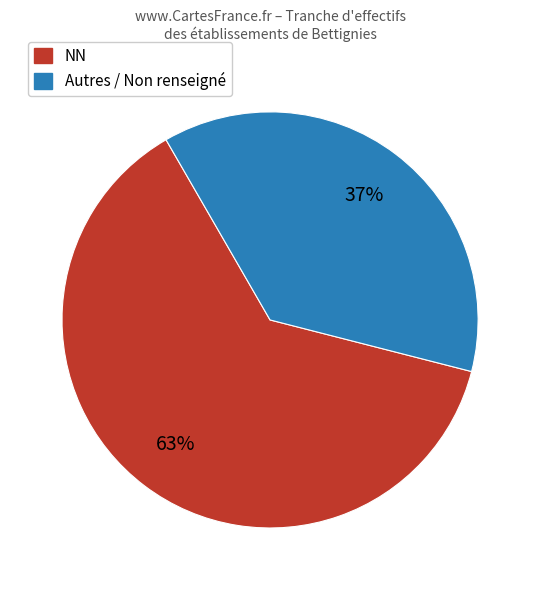

Does any single category account for the majority?

Yes